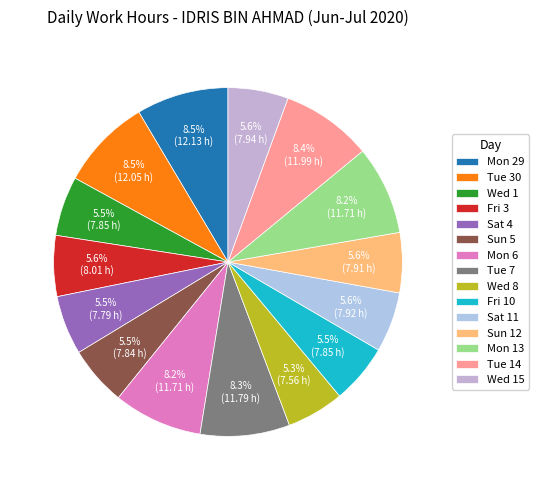

Which category has the smallest portion of the pie?

Wed 8